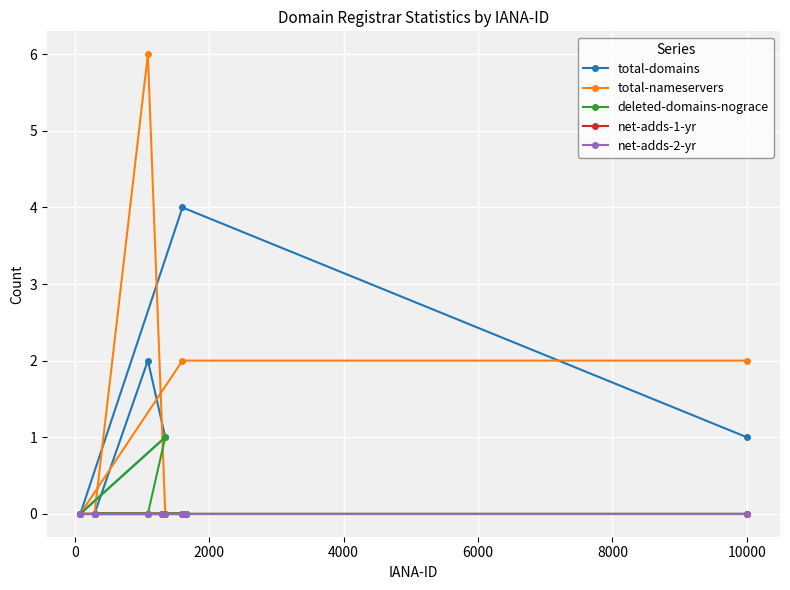

What is the highest value of the total-nameservers series?

6